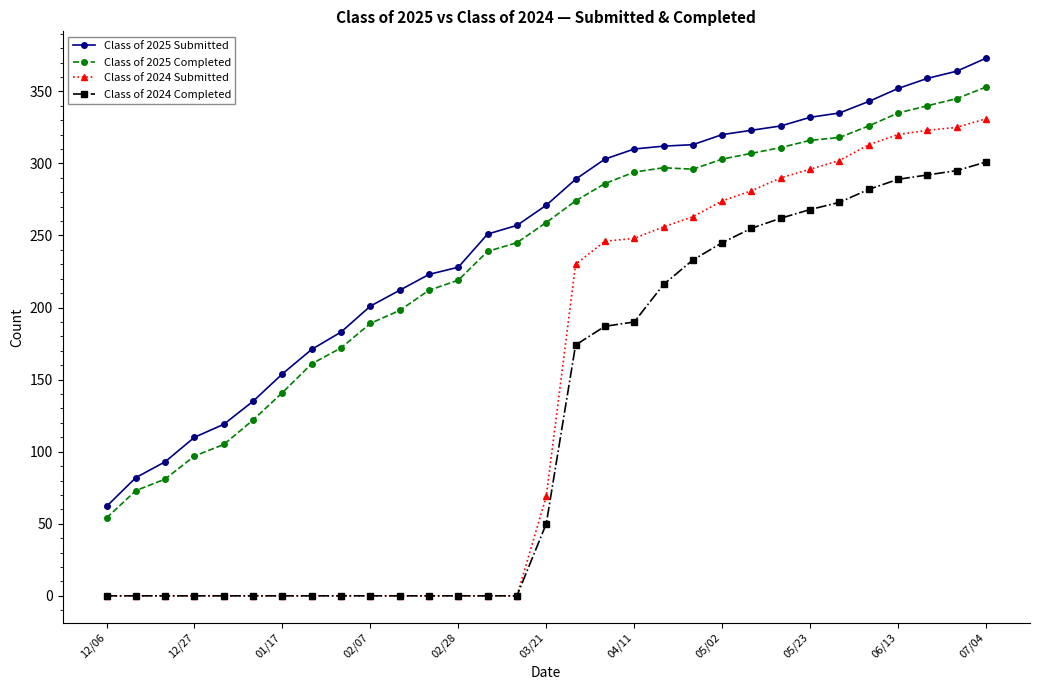

List the series in order of their peak value, lowest first.

Class of 2024 Completed, Class of 2024 Submitted, Class of 2025 Completed, Class of 2025 Submitted